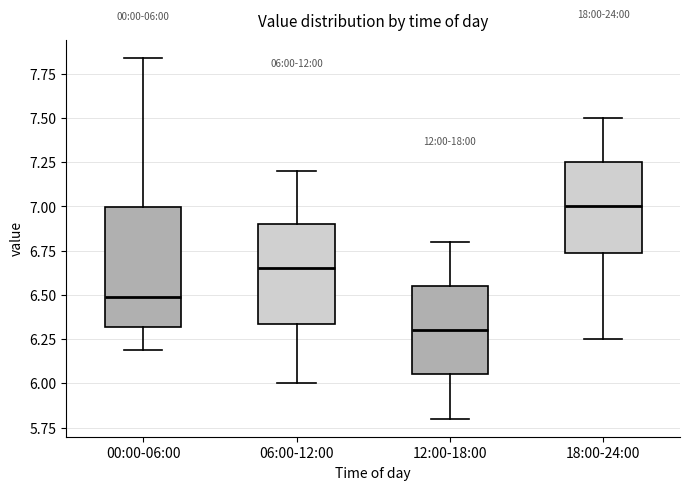

Which box's median line is the lowest?

12:00-18:00